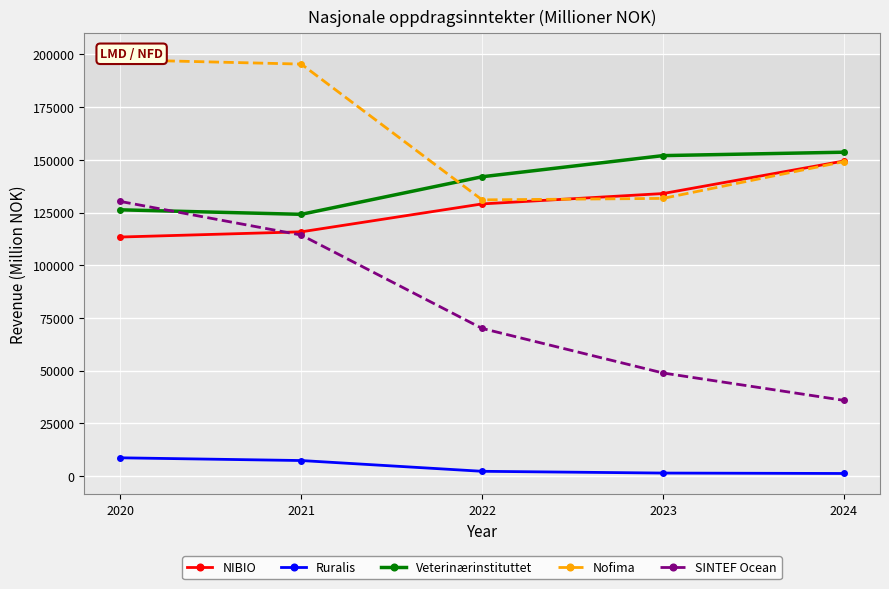

What is the difference between the maximum and minimum values in the SINTEF Ocean series?

94349